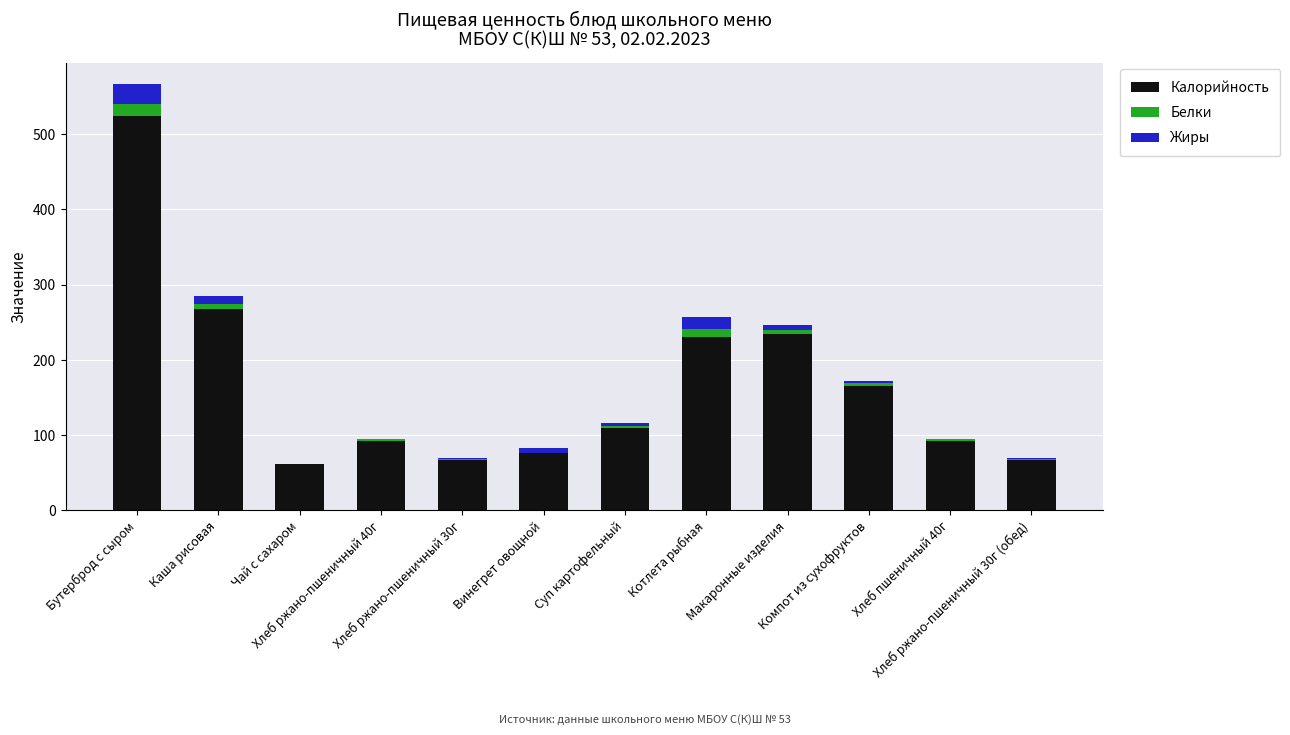

What is the sum of all Калорийность values?

1987.9